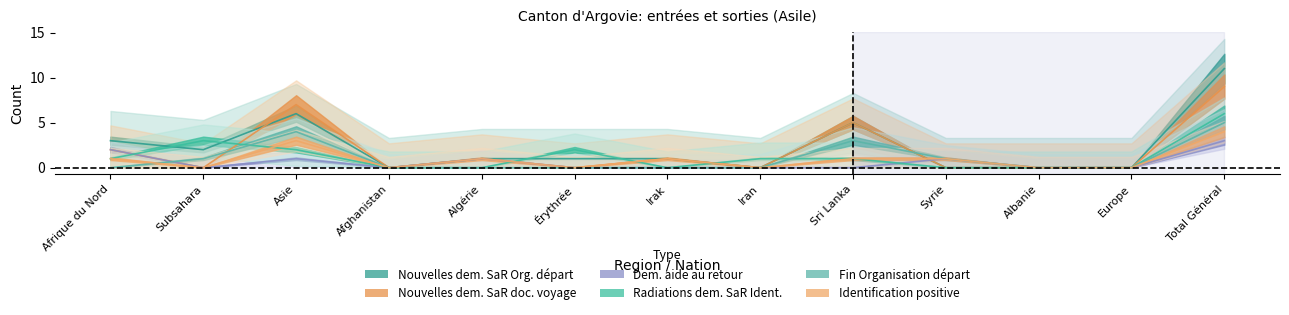

Is it true that Dem. aide au retour equals 0 at Irak?

True